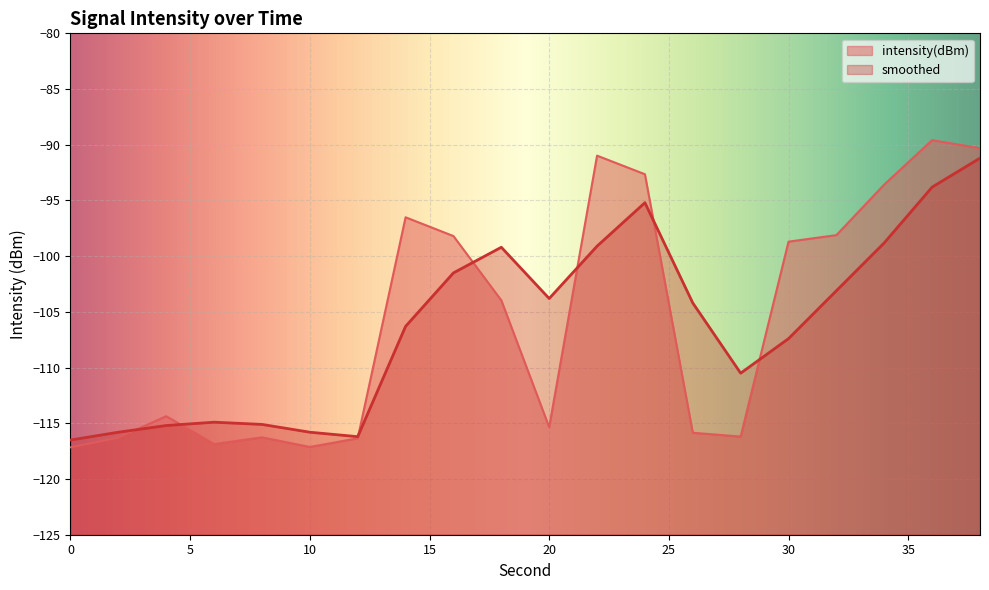

List the series in order of their peak value, highest first.

intensity(dBm), smoothed